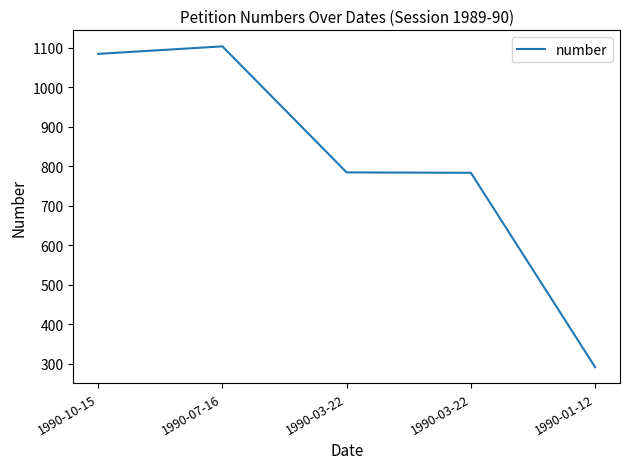

What is the label of the 3rd point from the right?

1990-03-22